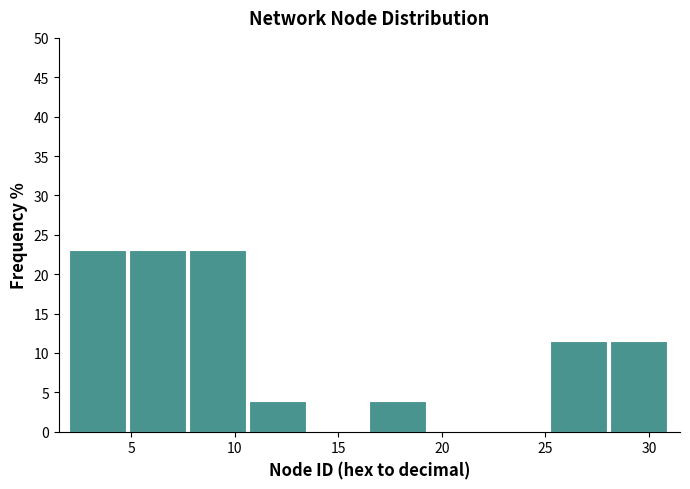

What is the height of the bar covering 16.5 to 19.4 on the x-axis? Neither the bar edges nor the heights are printed on the chart, so give them approximately, as read against the axes.

4.0